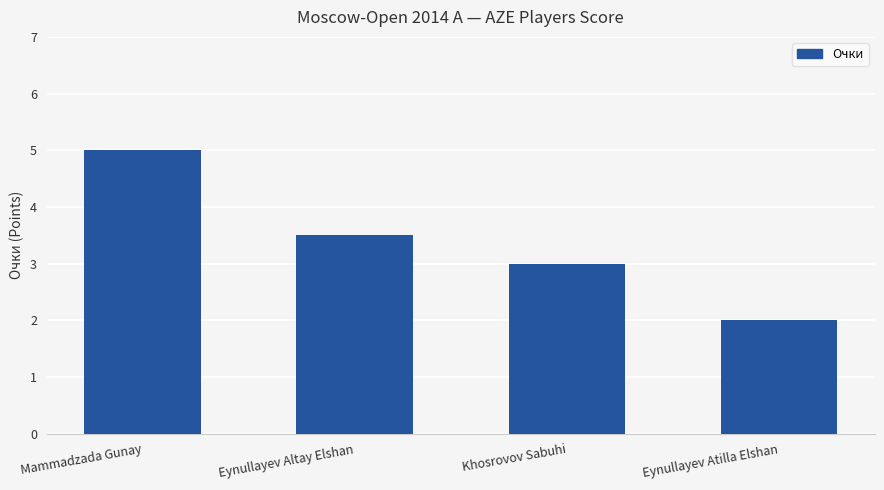

List the labels in order of value, smallest first.

Eynullayev Atilla Elshan, Khosrovov Sabuhi, Eynullayev Altay Elshan, Mammadzada Gunay